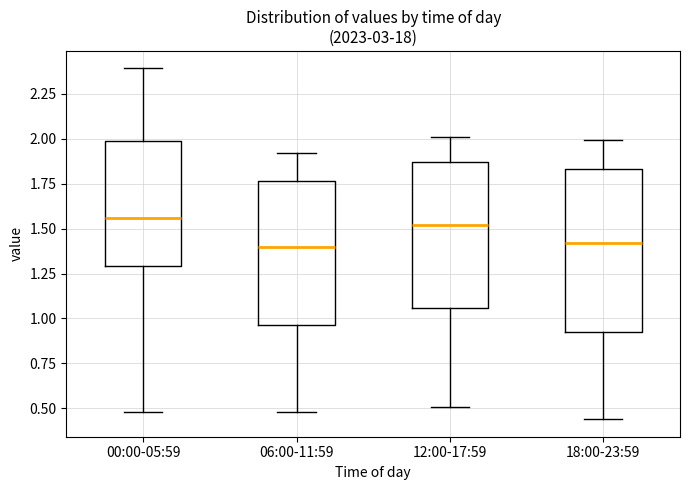

Reading left to right, read every box against the y-axis: the position of its median line, the range the box covers, and the ends of its whiskers. The values are not printed on the chart, so give them approximately, as read against the axis.

00:00-05:59: median 1.55, box 1.30 to 2.00, whiskers 0.50 to 2.40
06:00-11:59: median 1.40, box 0.95 to 1.75, whiskers 0.50 to 1.90
12:00-17:59: median 1.50, box 1.05 to 1.85, whiskers 0.50 to 2.00
18:00-23:59: median 1.40, box 0.95 to 1.85, whiskers 0.45 to 2.00